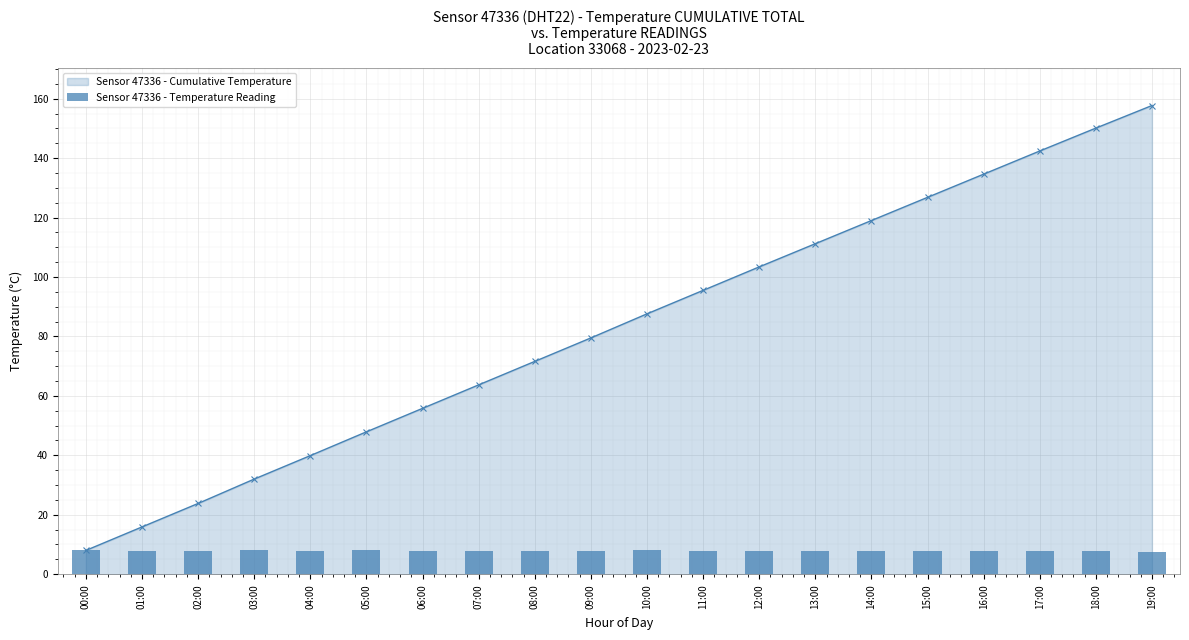

How many categories are shown in the chart?

20